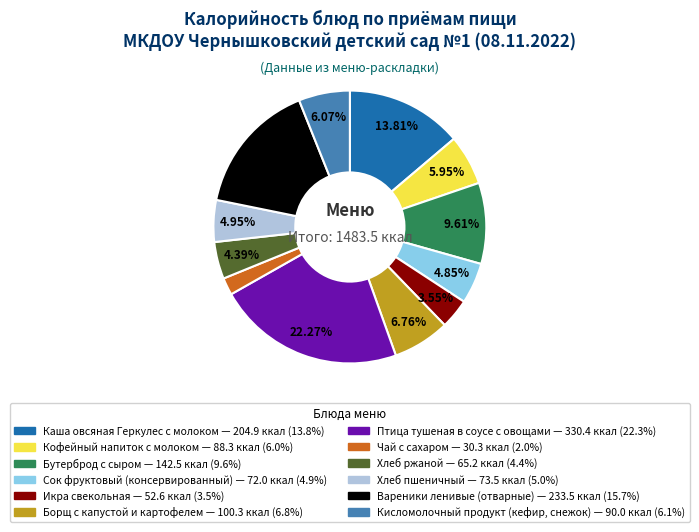

Rank the categories by value from highest to lowest.

Птица тушеная в соусе с овощами, Вареники ленивые (отварные), Каша овсяная Геркулес с молоком, Бутерброд с сыром, Борщ с капустой и картофелем, Кисломолочный продукт (кефир, снежок), Кофейный напиток с молоком, Хлеб пшеничный, Сок фруктовый (консервированный), Хлеб ржаной, Икра свекольная, Чай с сахаром